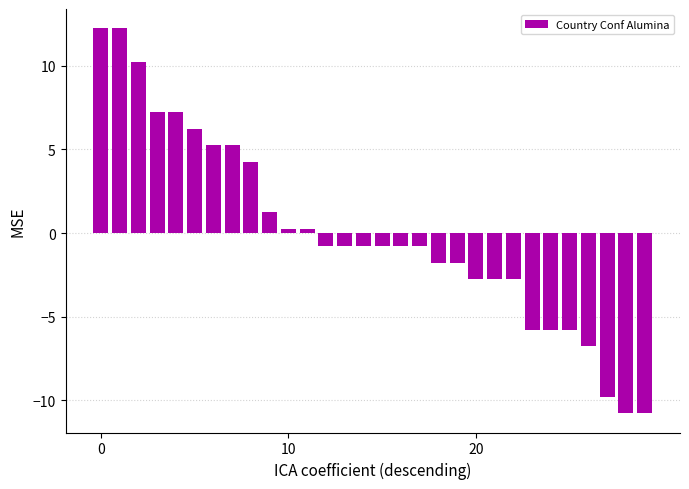

What is the greatest value displayed?

12.2